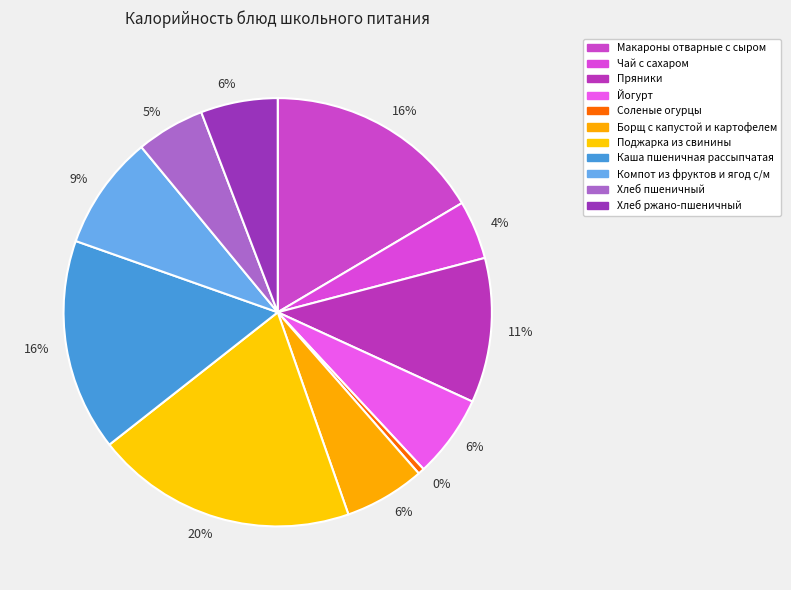

Rank the categories by value from lowest to highest.

Соленые огурцы, Чай с сахаром, Хлеб пшеничный, Хлеб ржано-пшеничный, Борщ с капустой и картофелем, Йогурт, Компот из фруктов и ягод с/м, Пряники, Каша пшеничная рассыпчатая, Макароны отварные с сыром, Поджарка из свинины